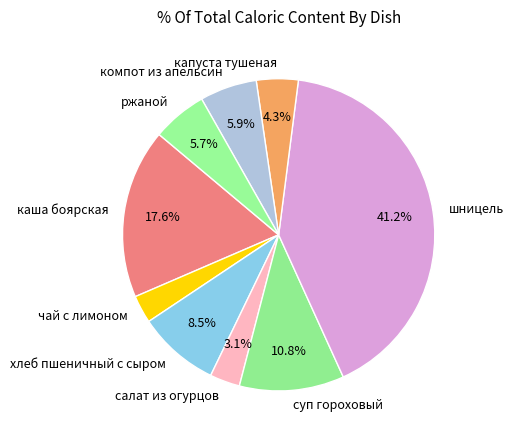

What percentage is the ржаной slice, to the nearest percent?

6%